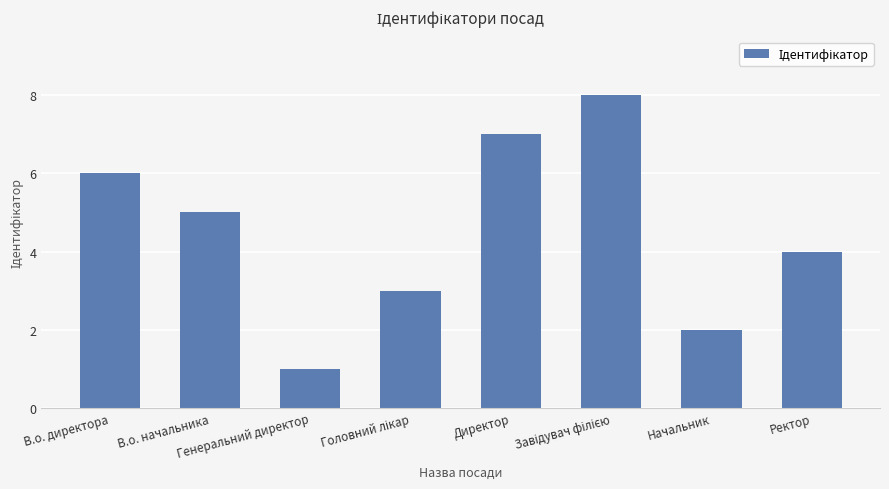

What is the difference between the maximum and second lowest values?

6